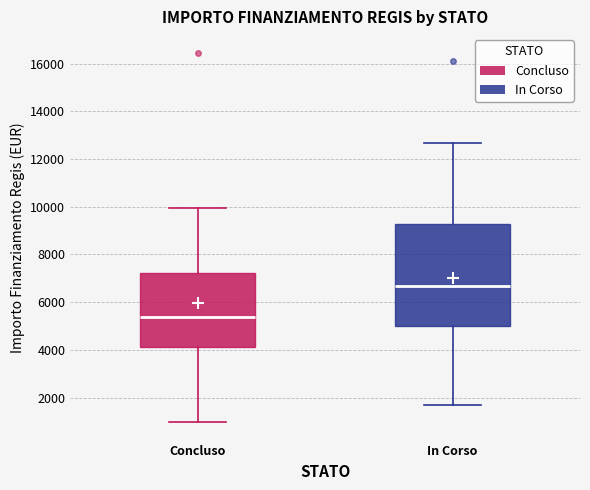

Where does the median line of the box for Concluso sit on the y-axis? The values are not printed on the chart, so give them approximately, as read against the axis.

5400